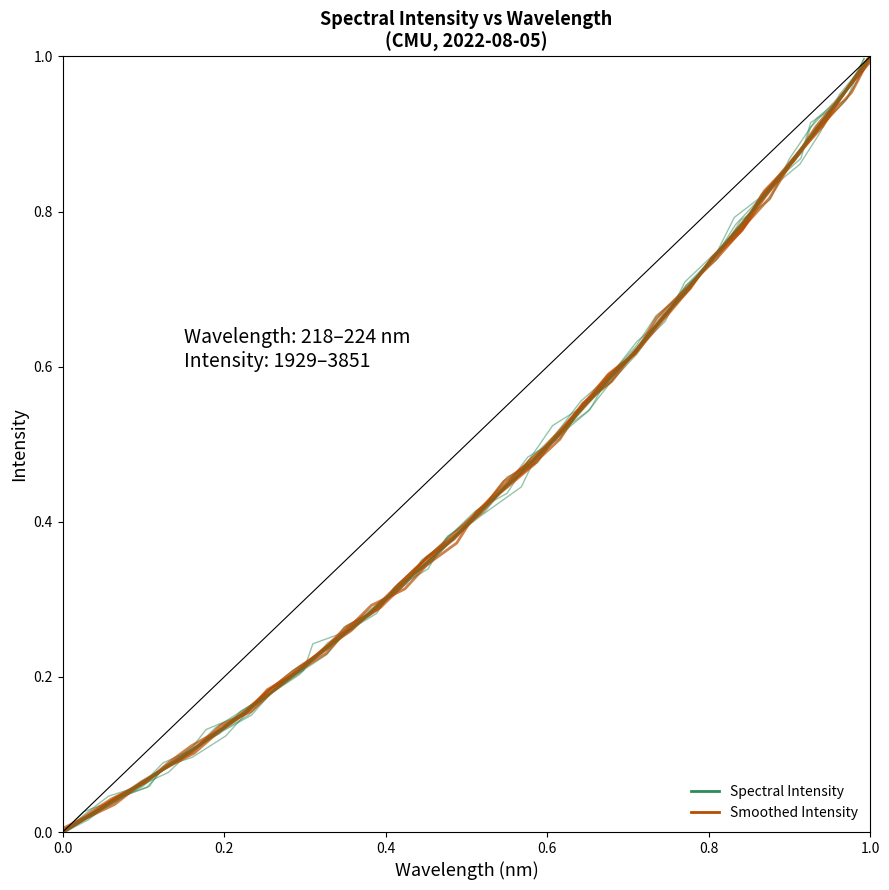

Which category has the highest value in the Spectral Intensity series?

1.0